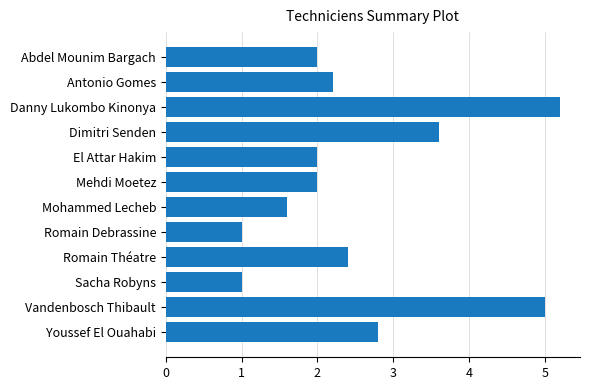

How many categories are shown in the chart?

12